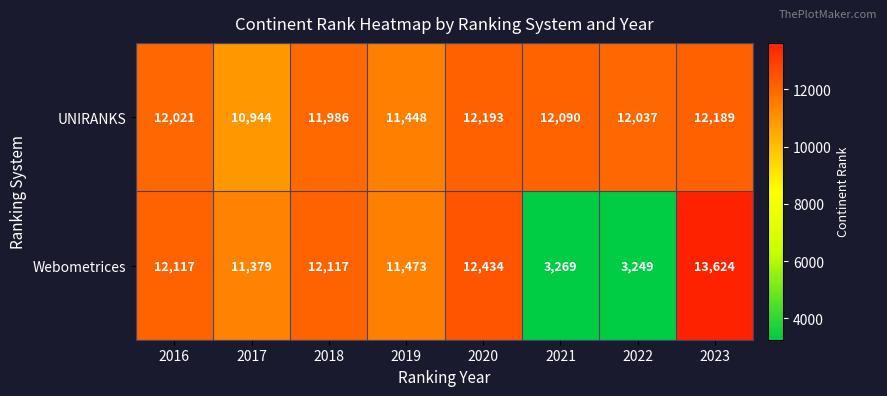

Read the Webometrices value at 2020, to the nearest 50.

12450